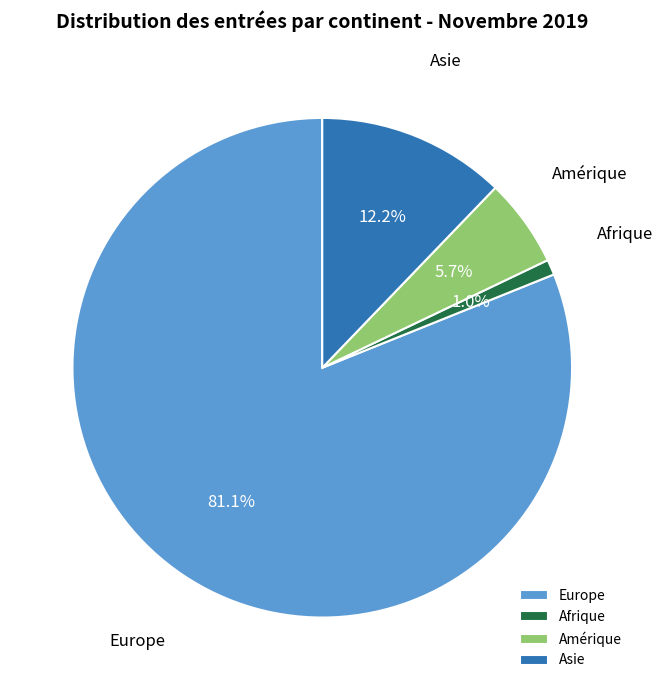

Approximately how many times larger is the value at Europe compared to Amérique?

14.2